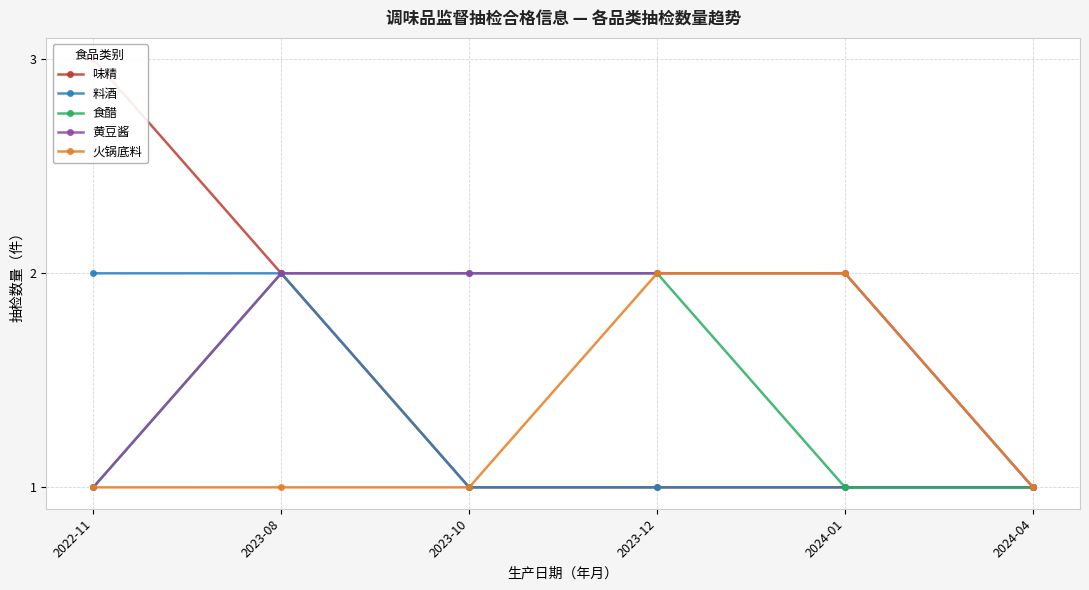

How many values in the 食醋 series are below 2?

3